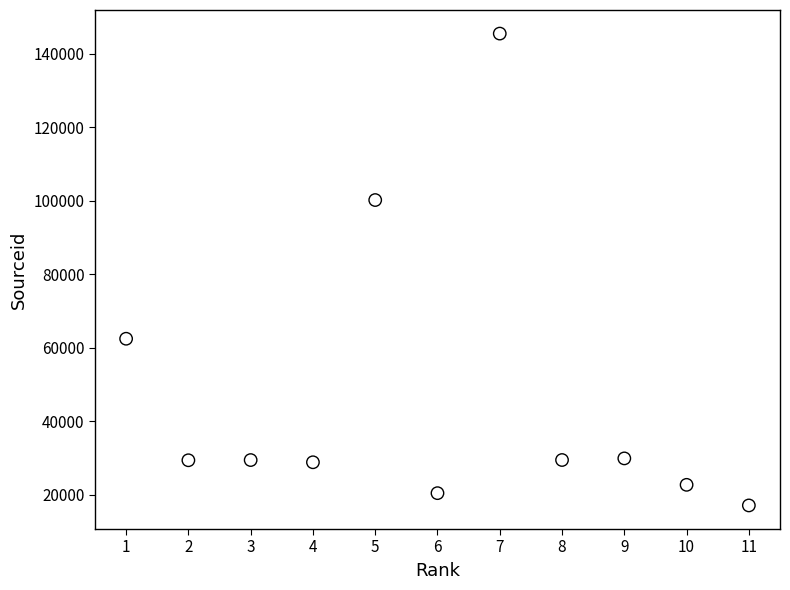

What is the range of Y values (max minus min)?

128513